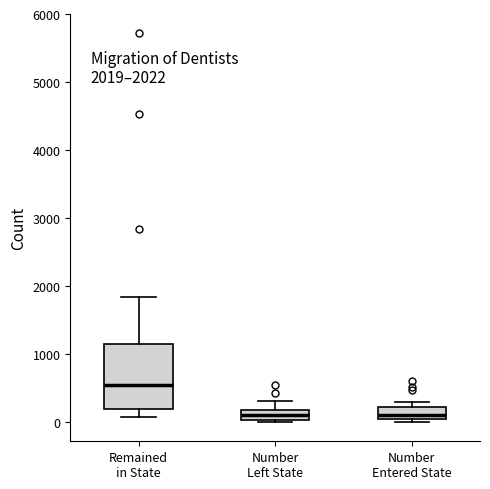

Which box's median line is the highest?

Remained in State